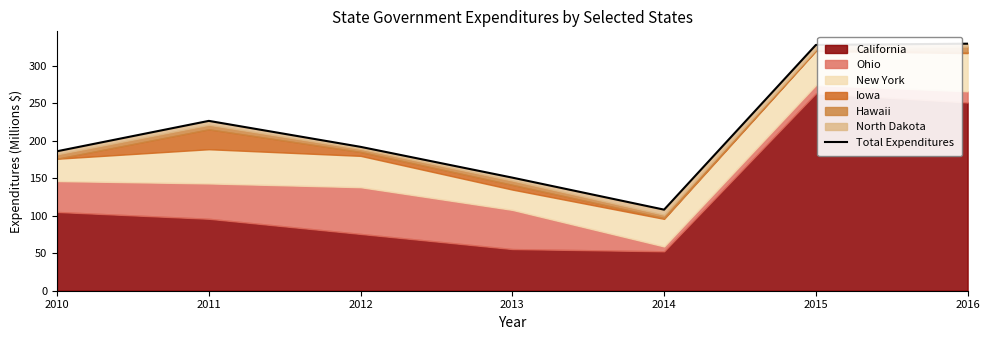

What is the sum of the values at 2014 and 2013?

259.0